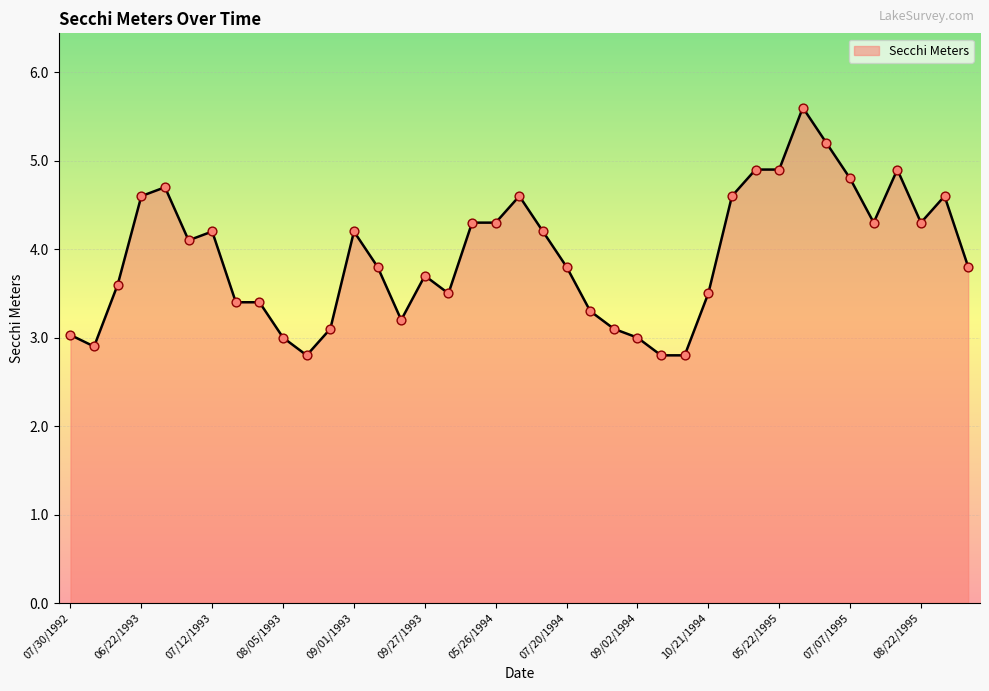

What is the maximum value shown in the chart?

5.6